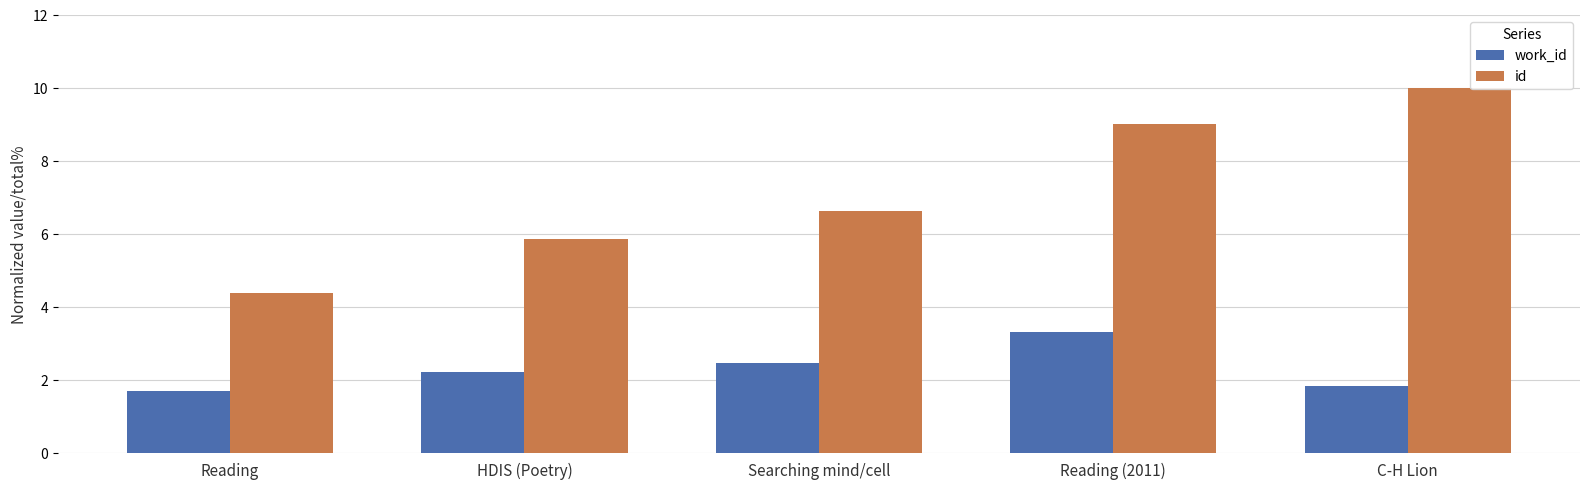

Between HDIS (Poetry) and C-H Lion, which series saw the biggest shift?

id